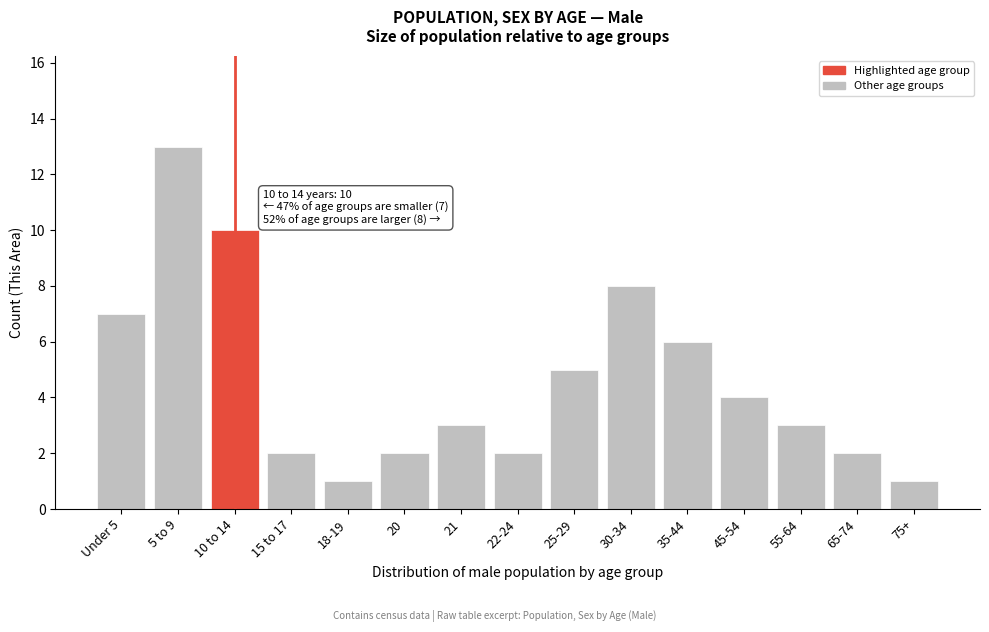

Reading left to right, what are all the values shown in this chart?

Under 5=7	5 to 9=13	10 to 14=10	15 to 17=2	18-19=1	20=2	21=3	22-24=2	25-29=5	30-34=8	35-44=6	45-54=4	55-64=3	65-74=2	75+=1